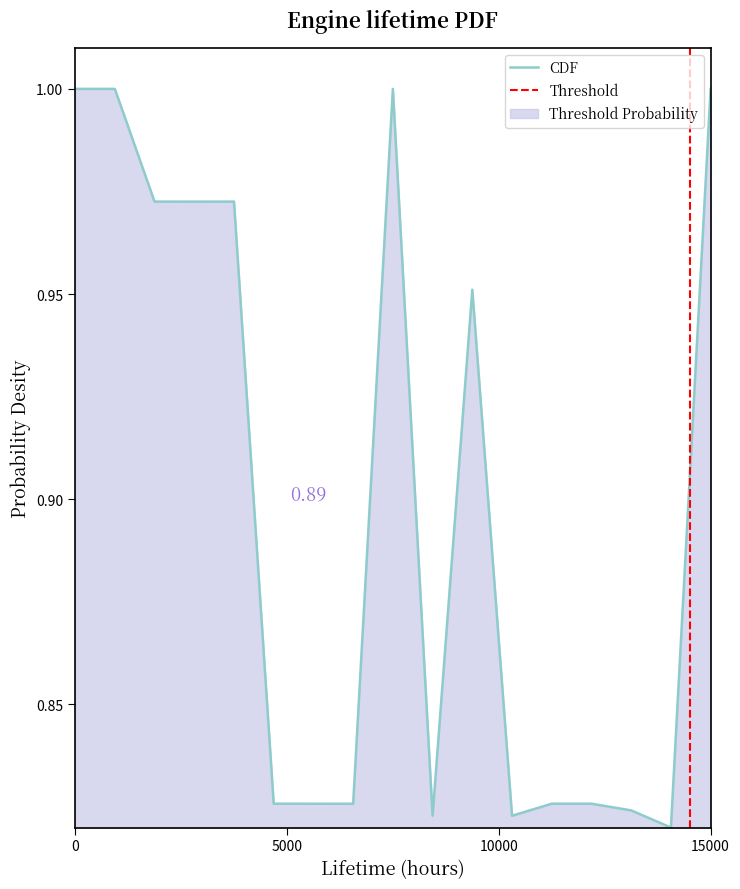

The value at 0 is 1.4. True or false?

False